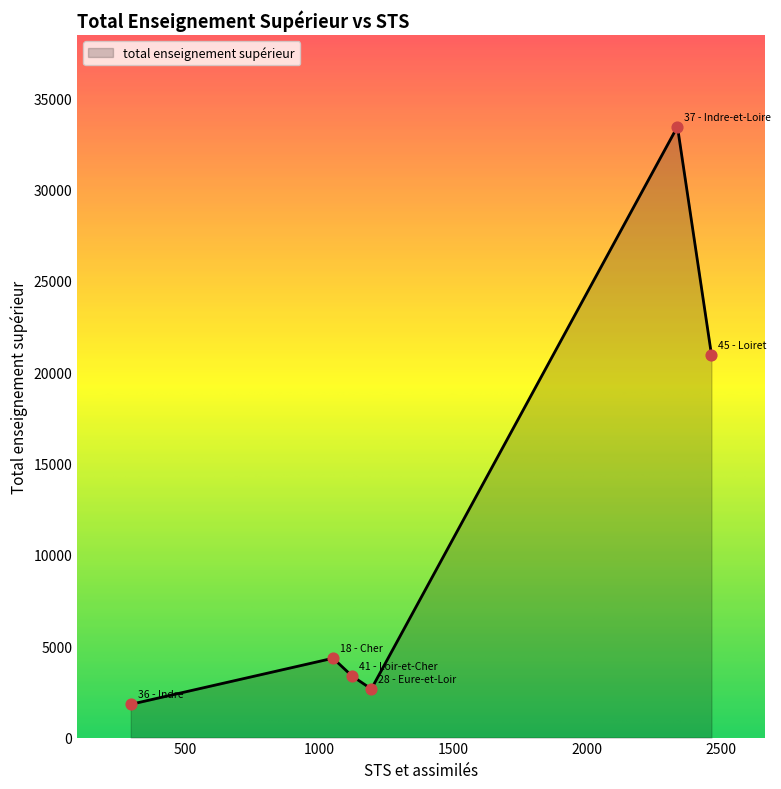

How many interior local peaks (higher than both neighbors) does the data have?

2